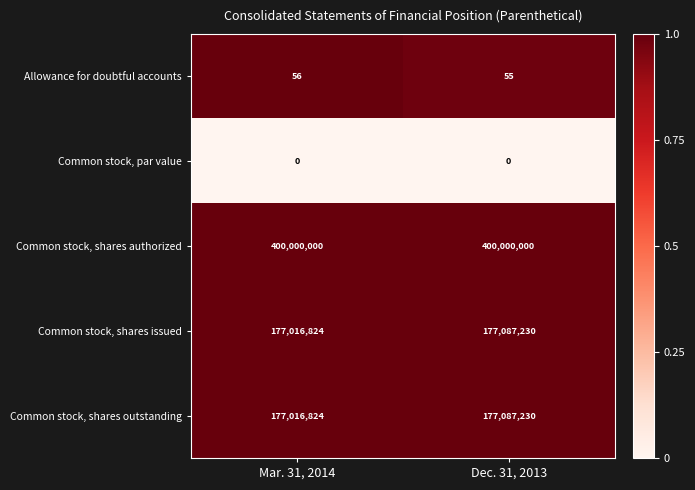

The value of Common stock, shares outstanding at Dec. 31, 2013 is 74778276. True or false?

False